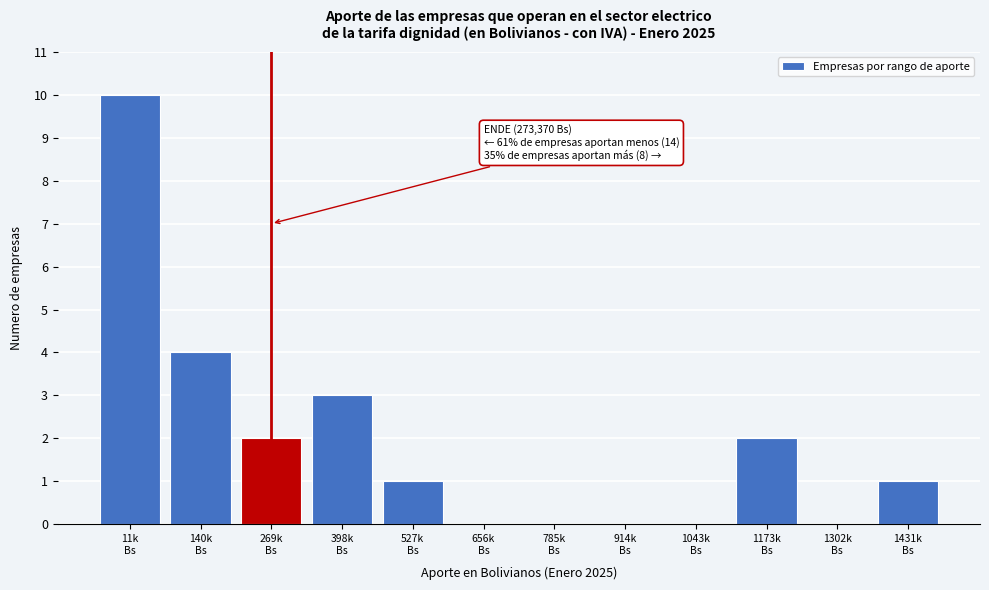

What is the sum of all values?

23